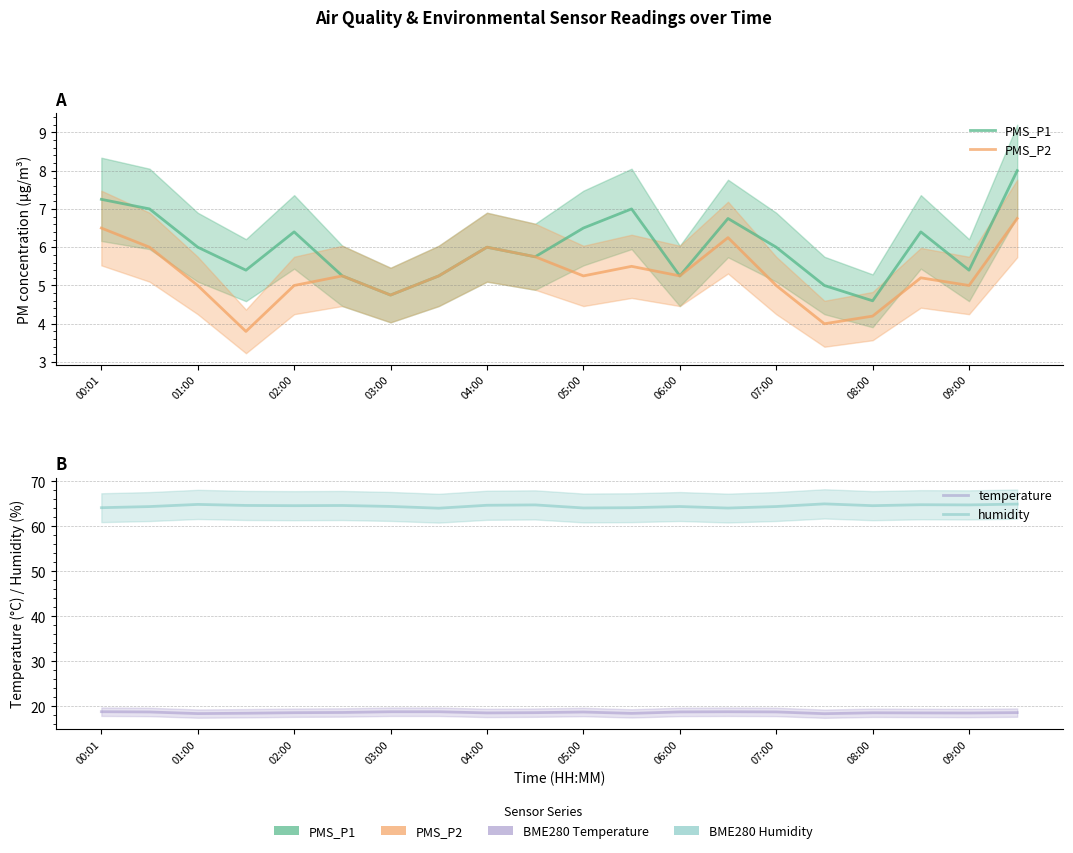

What is the value of the PMS_P1 point at the 2nd from the left?

7.0